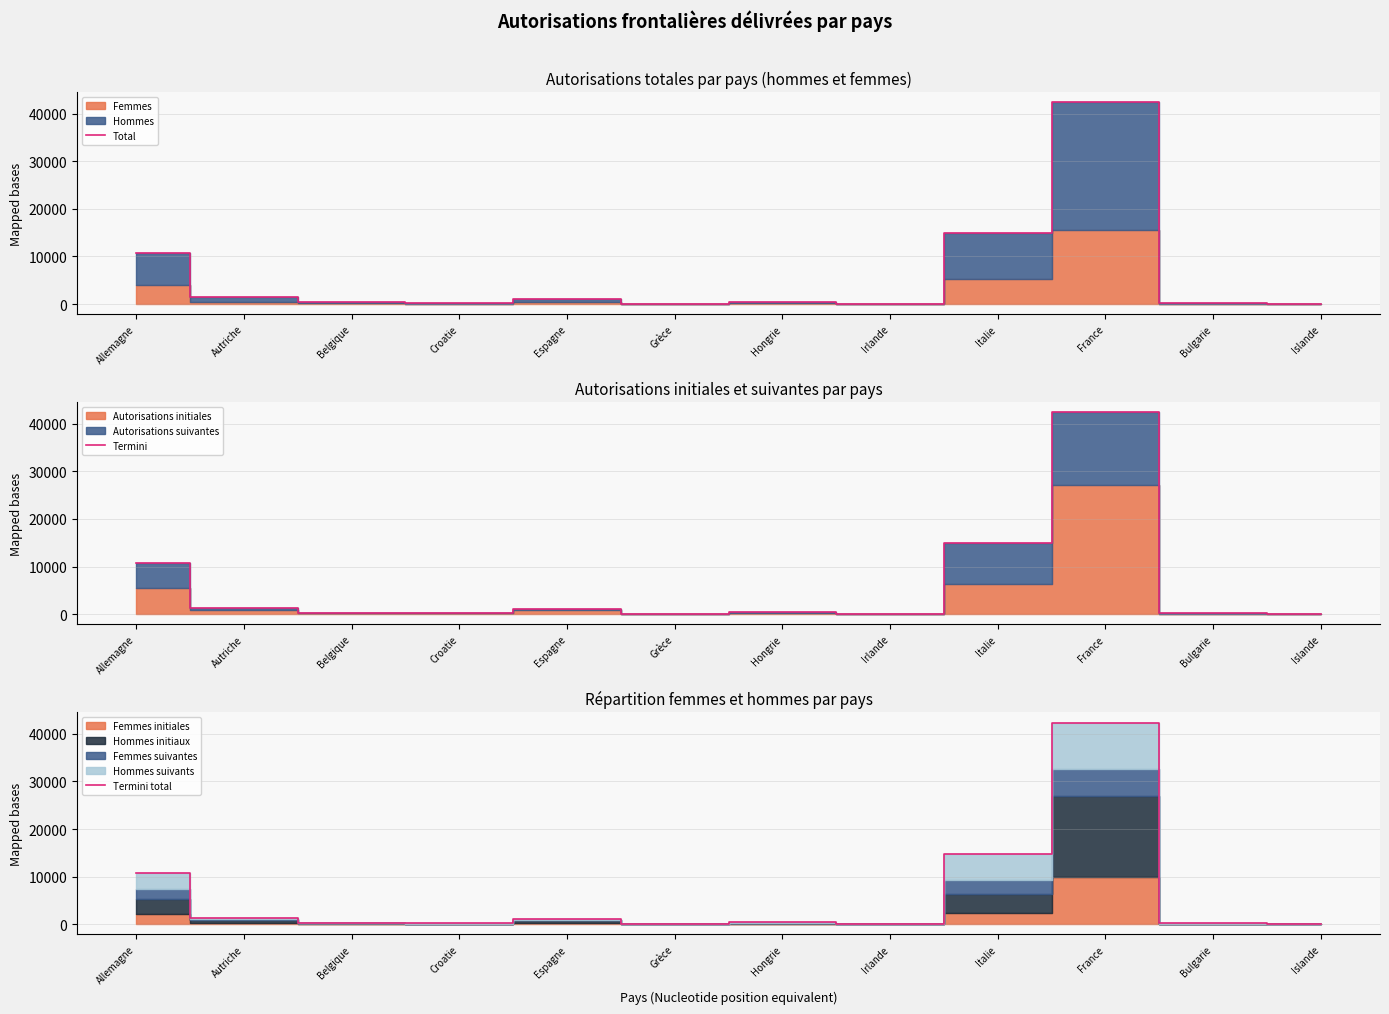

Where is Total nearest to the value 21192?

Italie